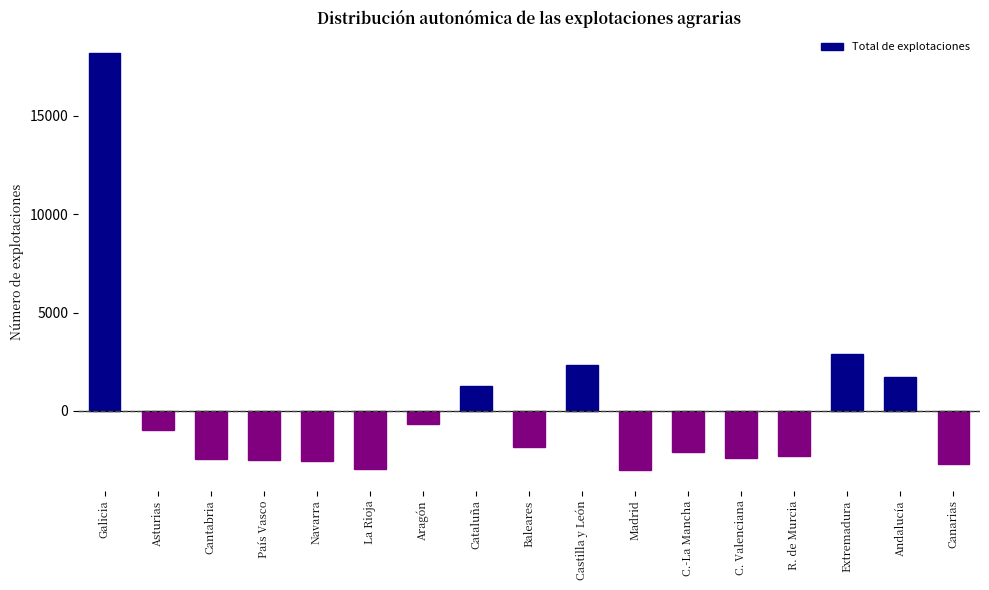

How many negative values are there?

12